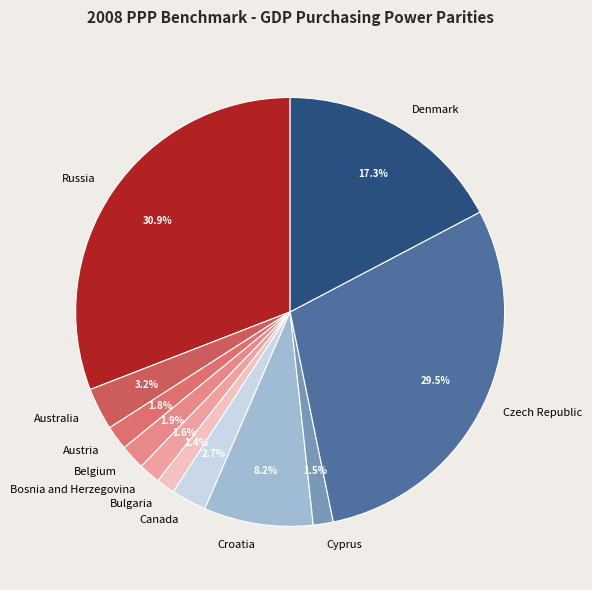

Approximately how many times larger is the value at Russia compared to Australia?

9.7